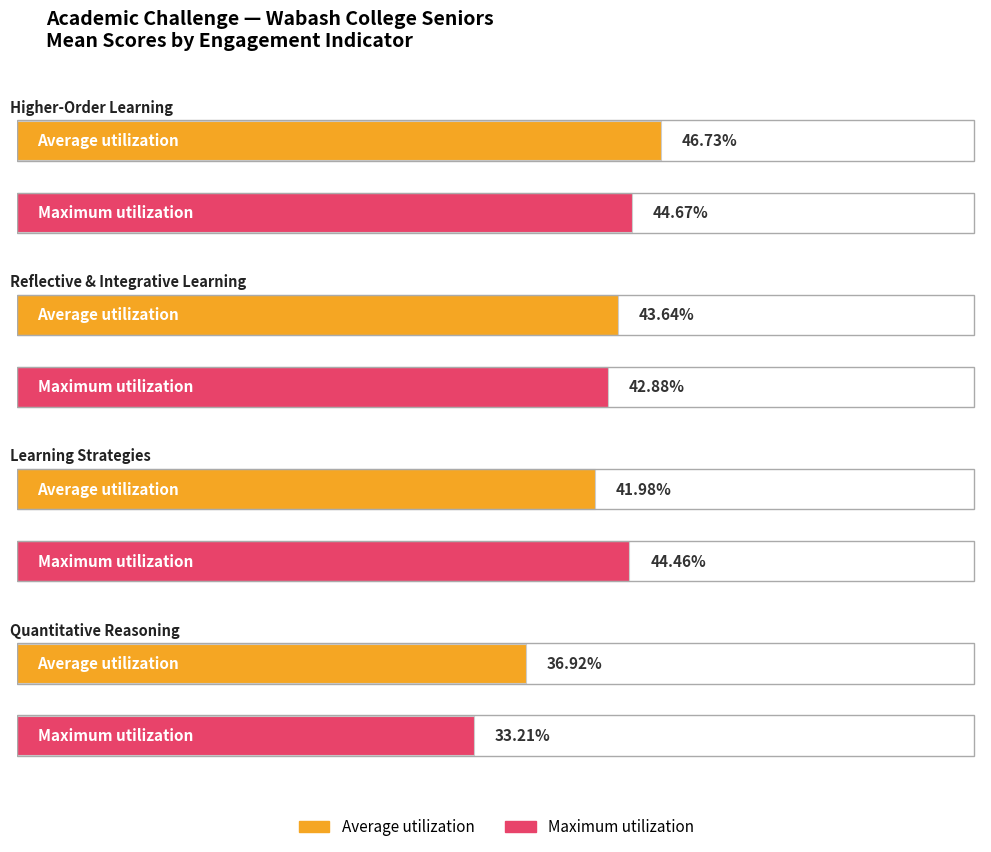

Rank the series at Learning Strategies from highest to lowest value.

Maximum utilization, Average utilization